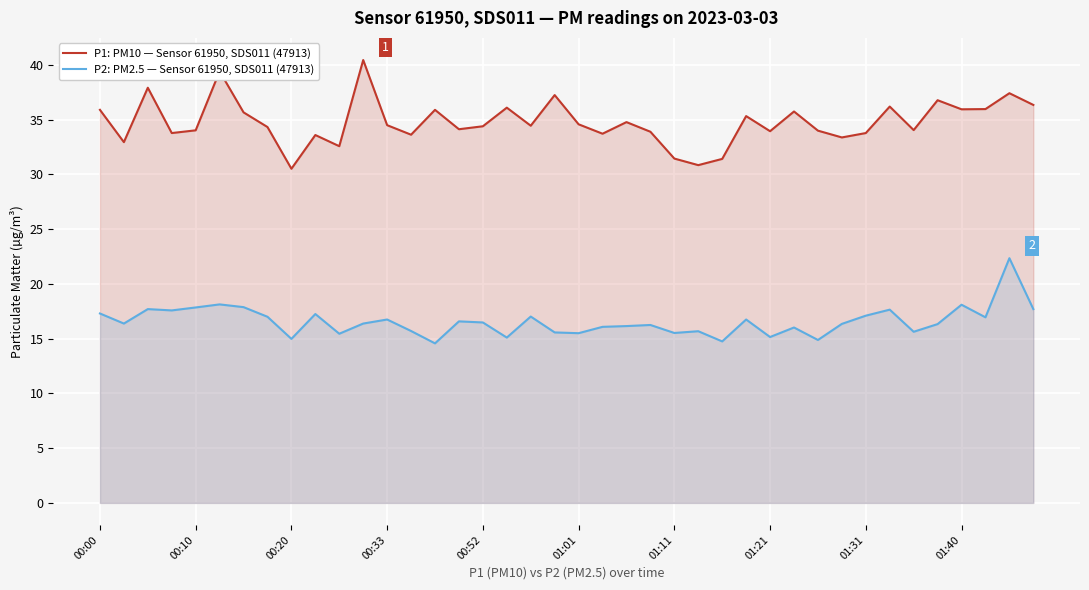

At how many categories does at least one series exceed 23?

40